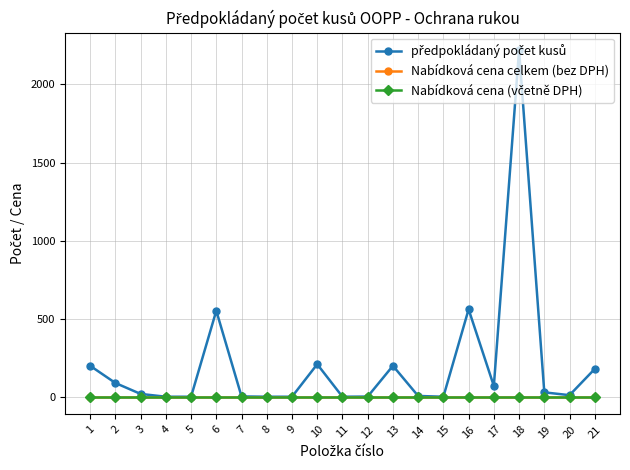

Rank the series by their maximum value, from lowest to highest.

Nabídková cena celkem (bez DPH), Nabídková cena (včetně DPH), předpokládaný počet kusů